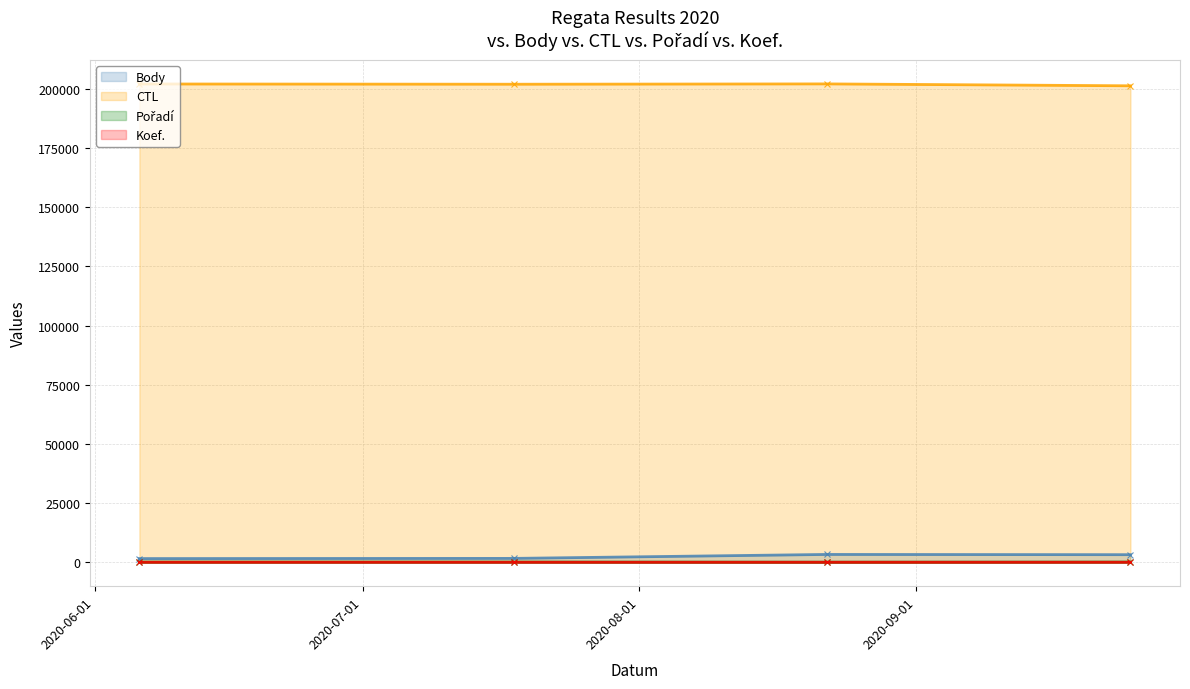

What is the total value across all series at 2020-07-18?

203733